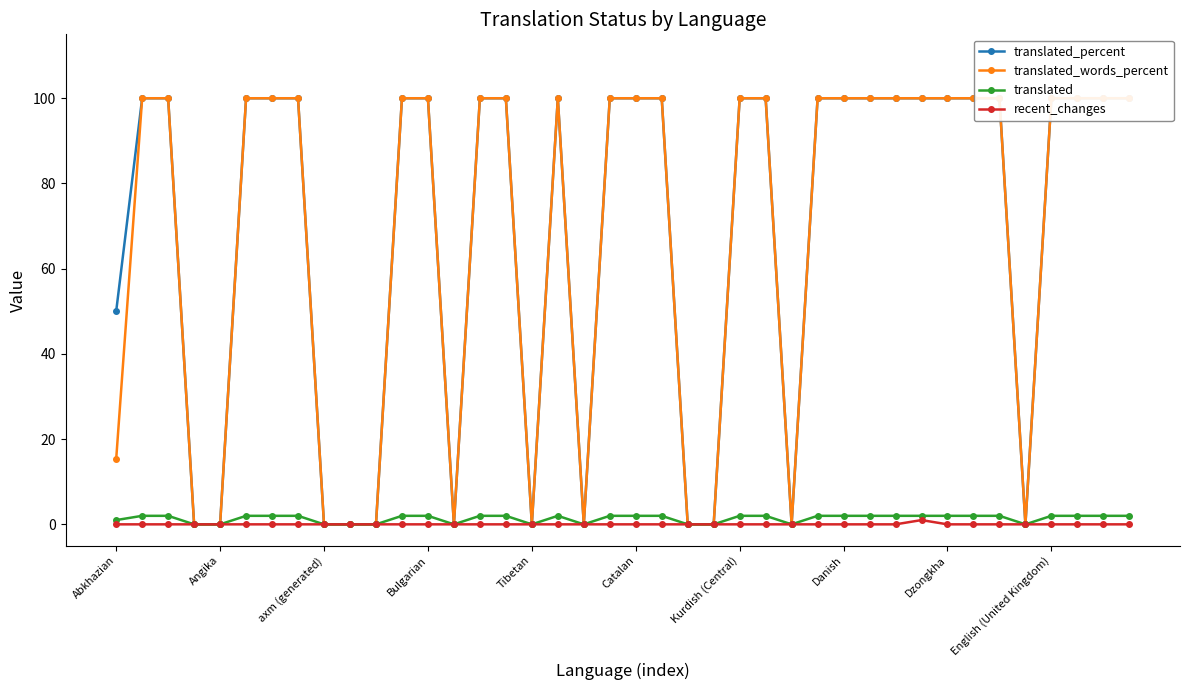

True or false: translated has more than 0 points higher than both neighbors.

True